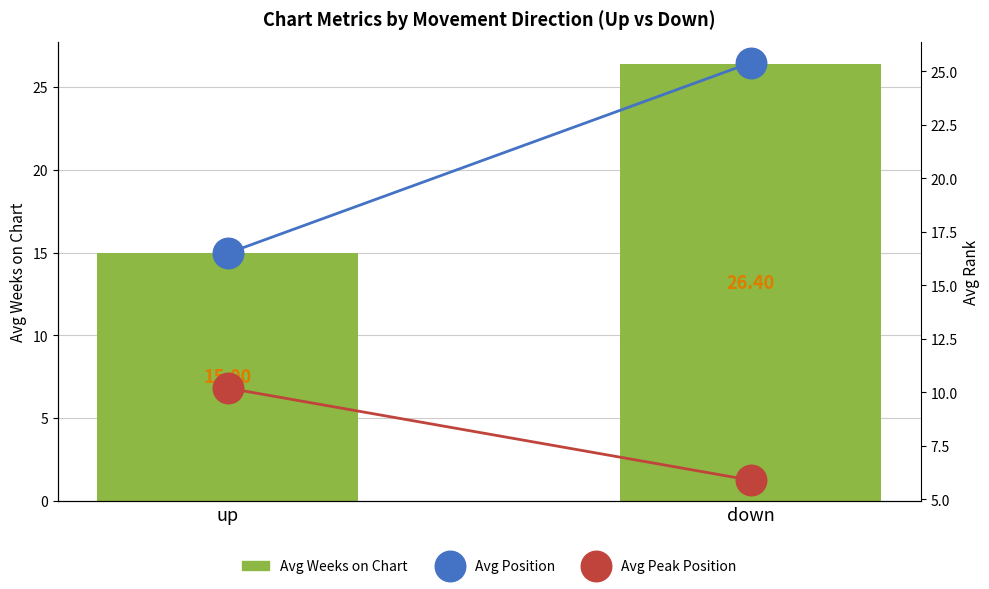

What is the difference between the Avg Weeks on Chart values at up and down?

11.4